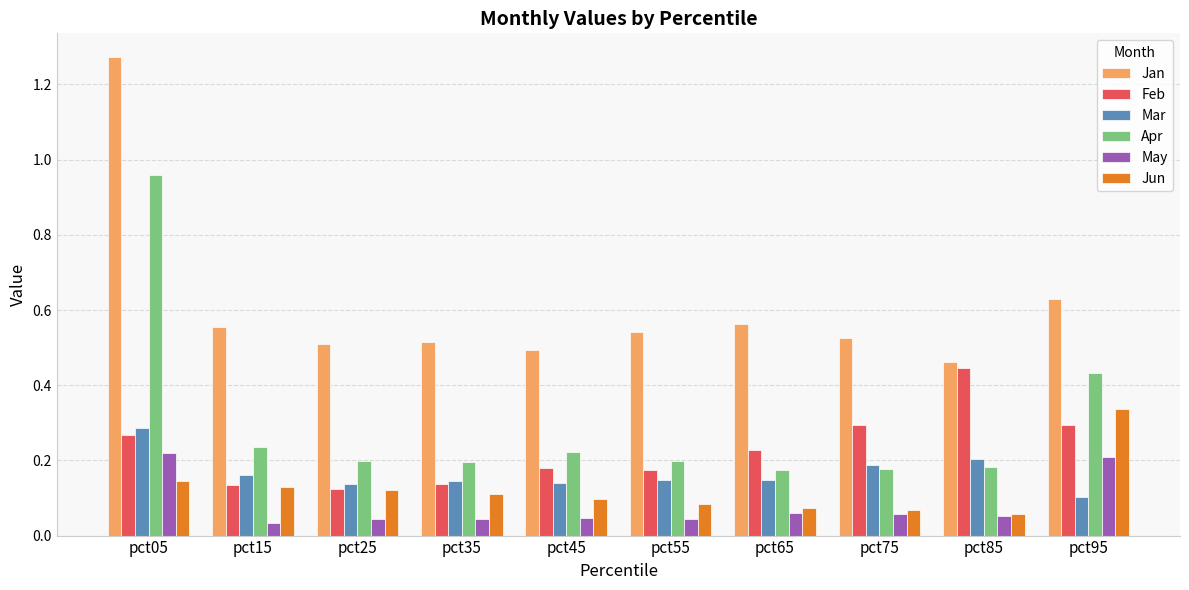

What is the difference between the maximum and minimum values in the Jan series?

0.8